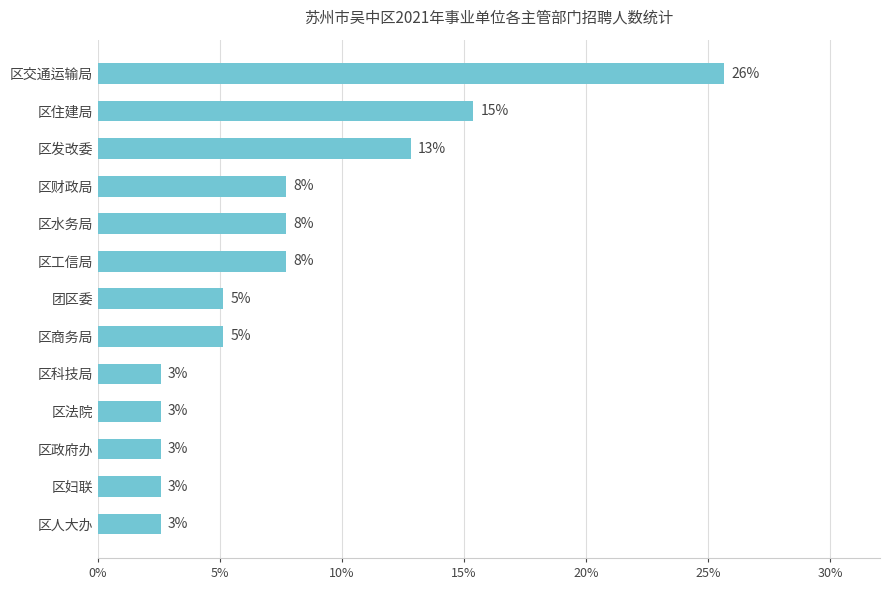

What is the difference between the maximum and minimum values?

23.1